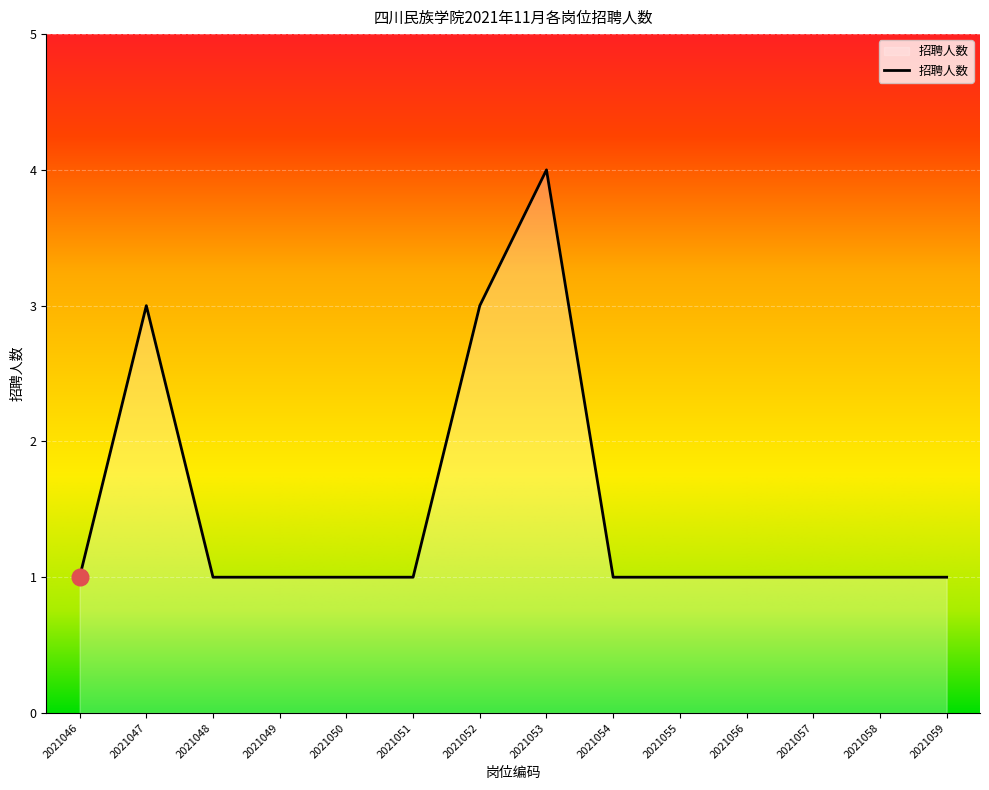

The value at 2021046 is 1. True or false?

True